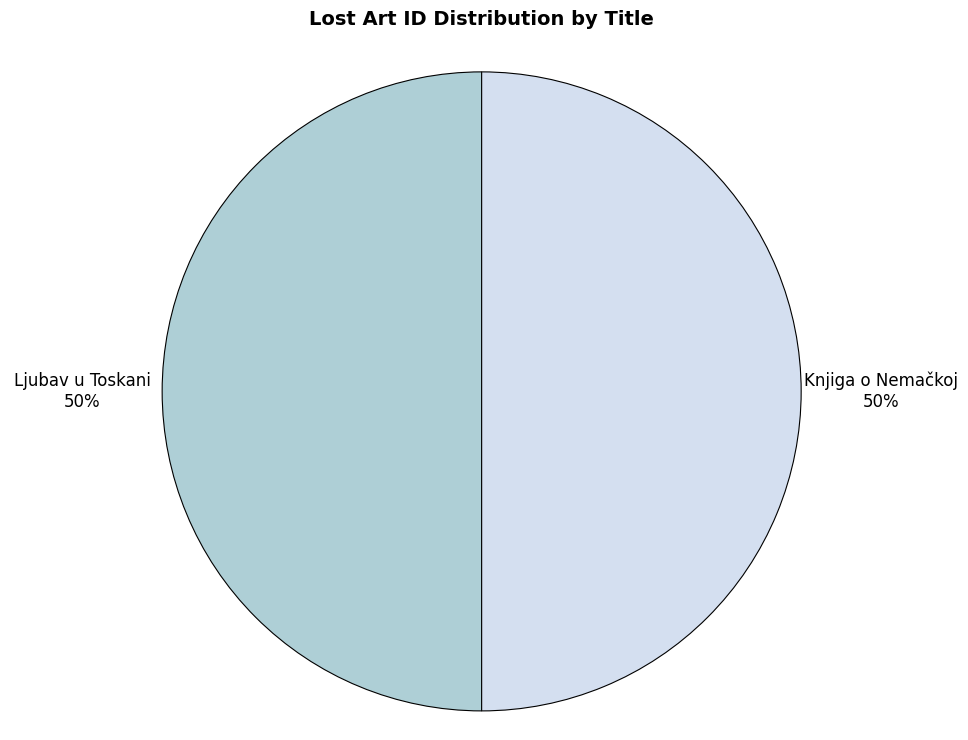

To the nearest percent, what portion does Knjiga o Nemačkoj represent?

50%